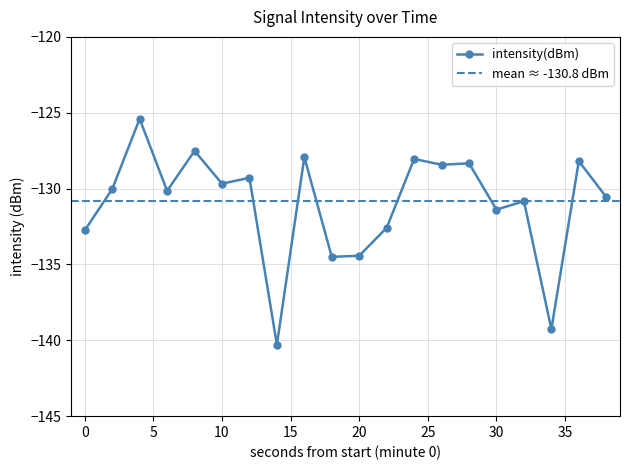

The chart shows a value of -130.6 at 38. True or false?

True